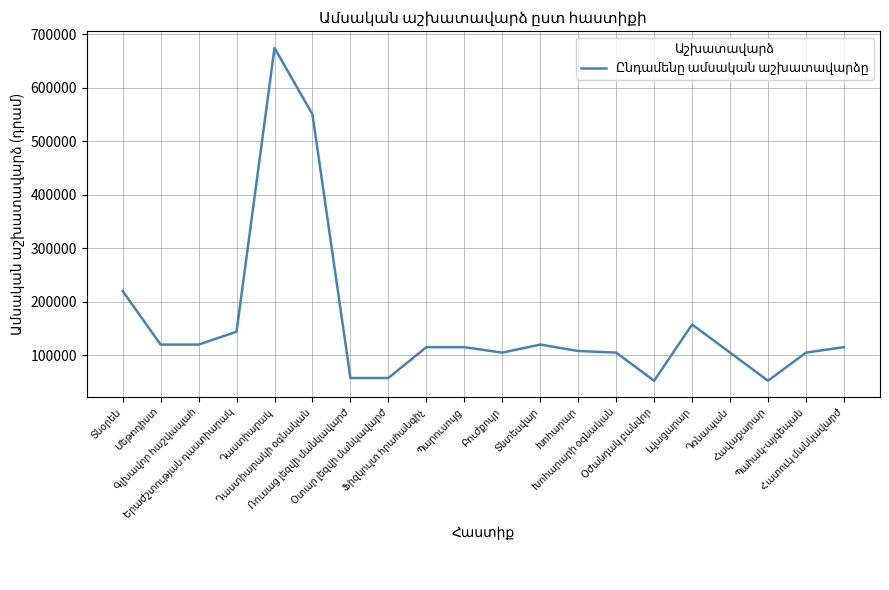

What is the minimum value shown in the chart?

52500